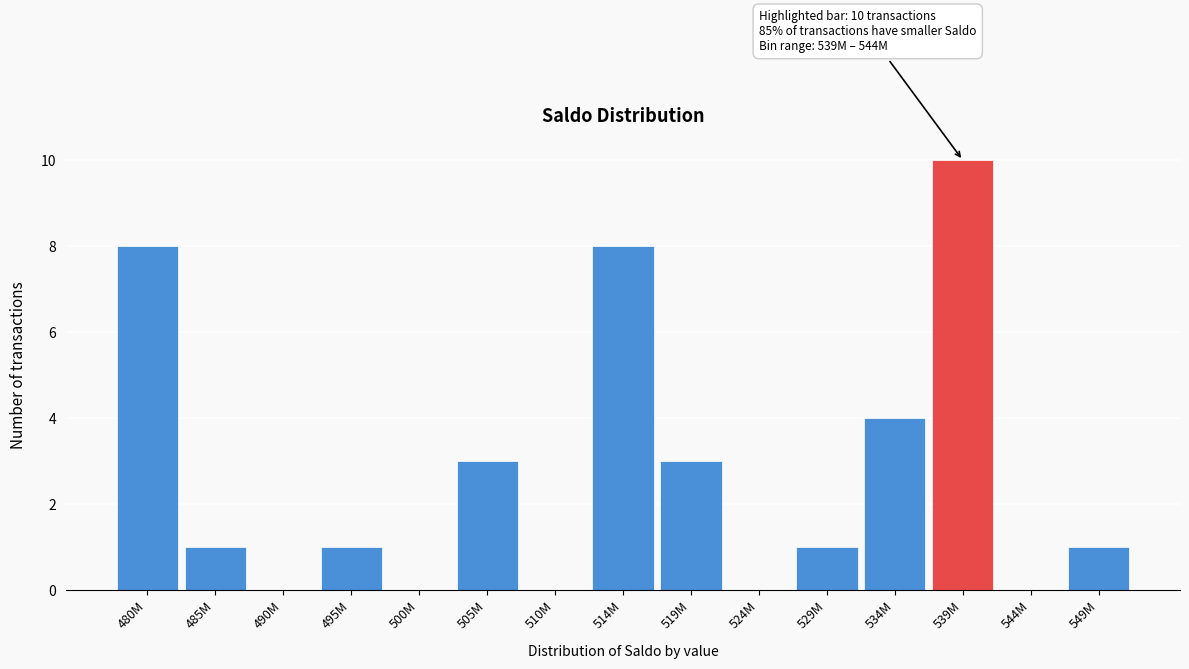

Reading left to right, what are all the values shown in this chart?

480M=8	485M=1	490M=0	495M=1	500M=0	505M=3	510M=0	514M=8	519M=3	524M=0	529M=1	534M=4	539M=10	544M=0	549M=1